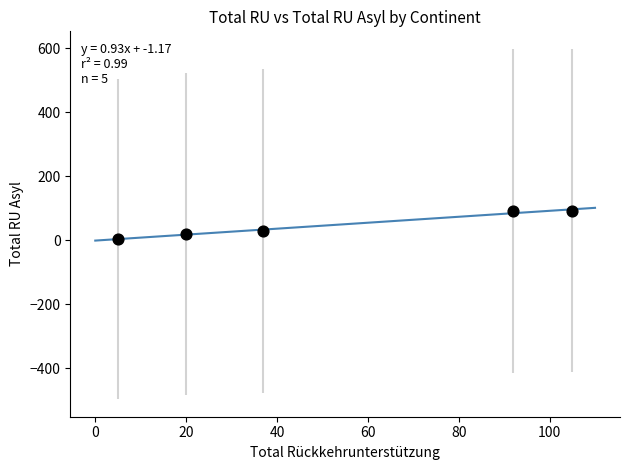

What is the average Y value?

47